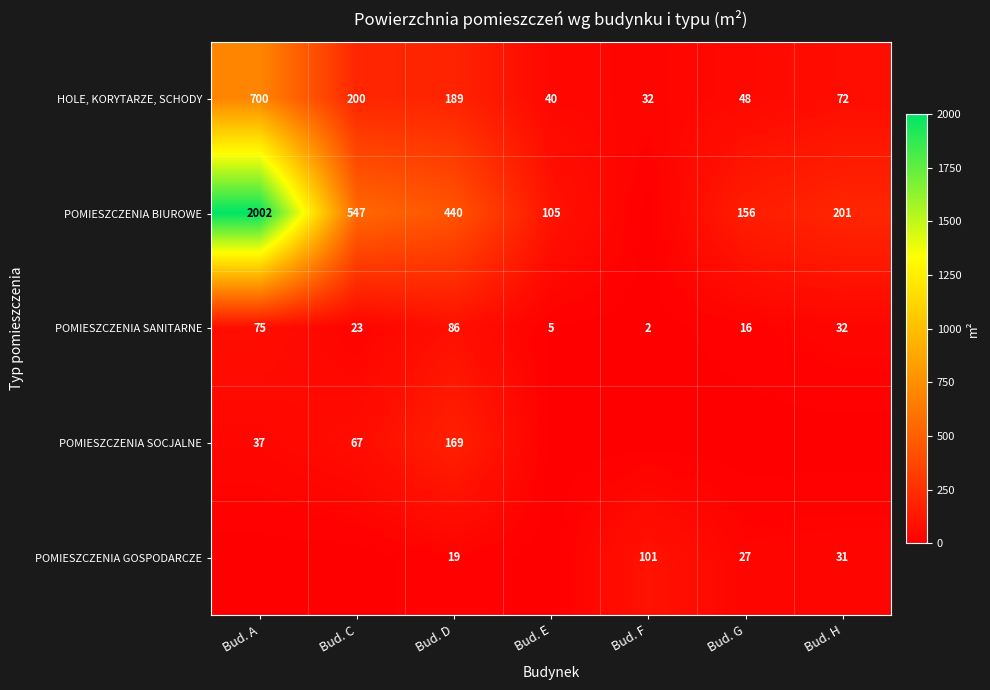

Which category has the highest value in the HOLE, KORYTARZE, SCHODY series?

Bud. A